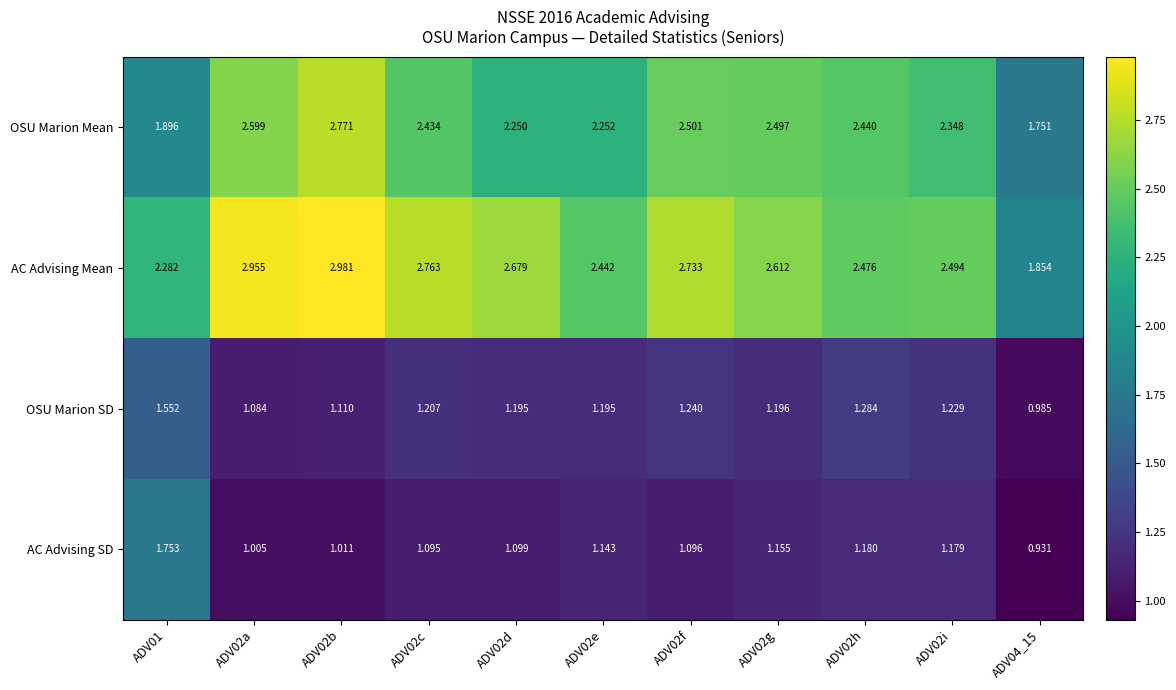

Which series changed the most between ADV02h and ADV02i?

OSU Marion Mean